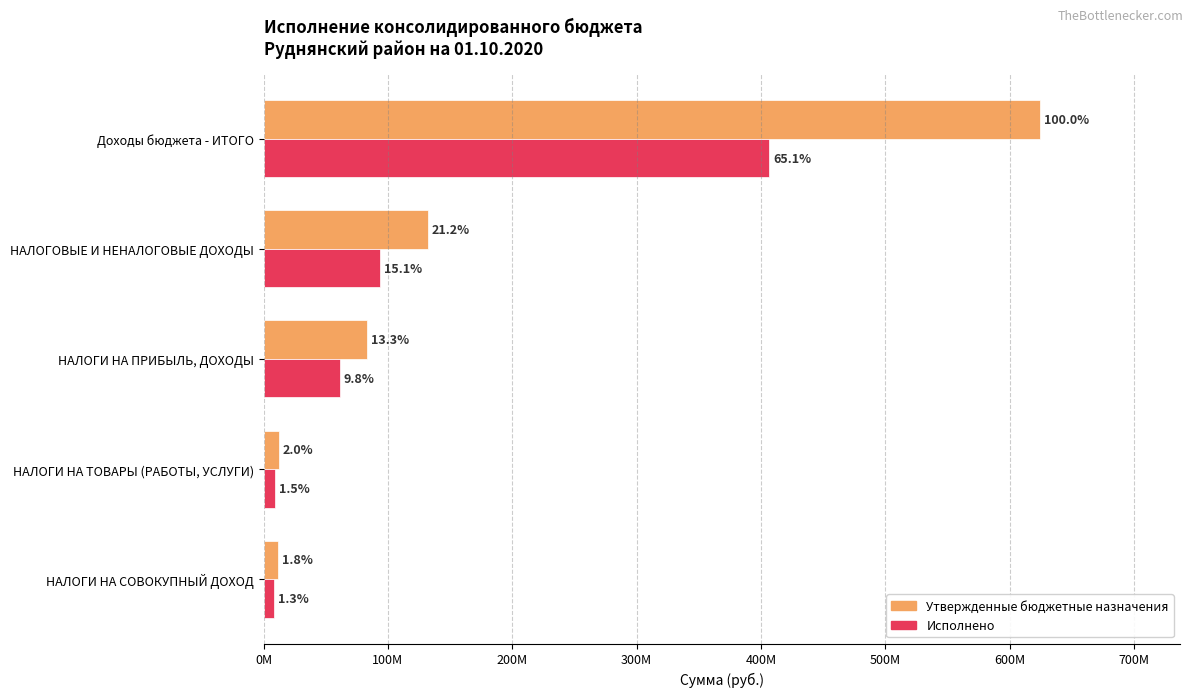

What is the difference between the second highest and minimum values in the Утвержденные бюджетные назначения series?

120774500.0